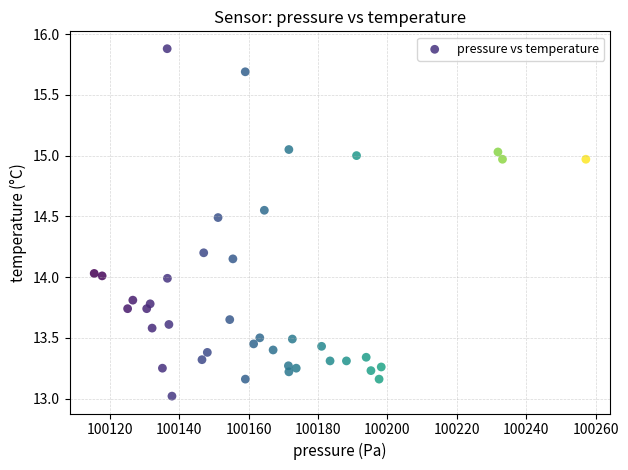

What is the range of X values (max minus min)?

141.7